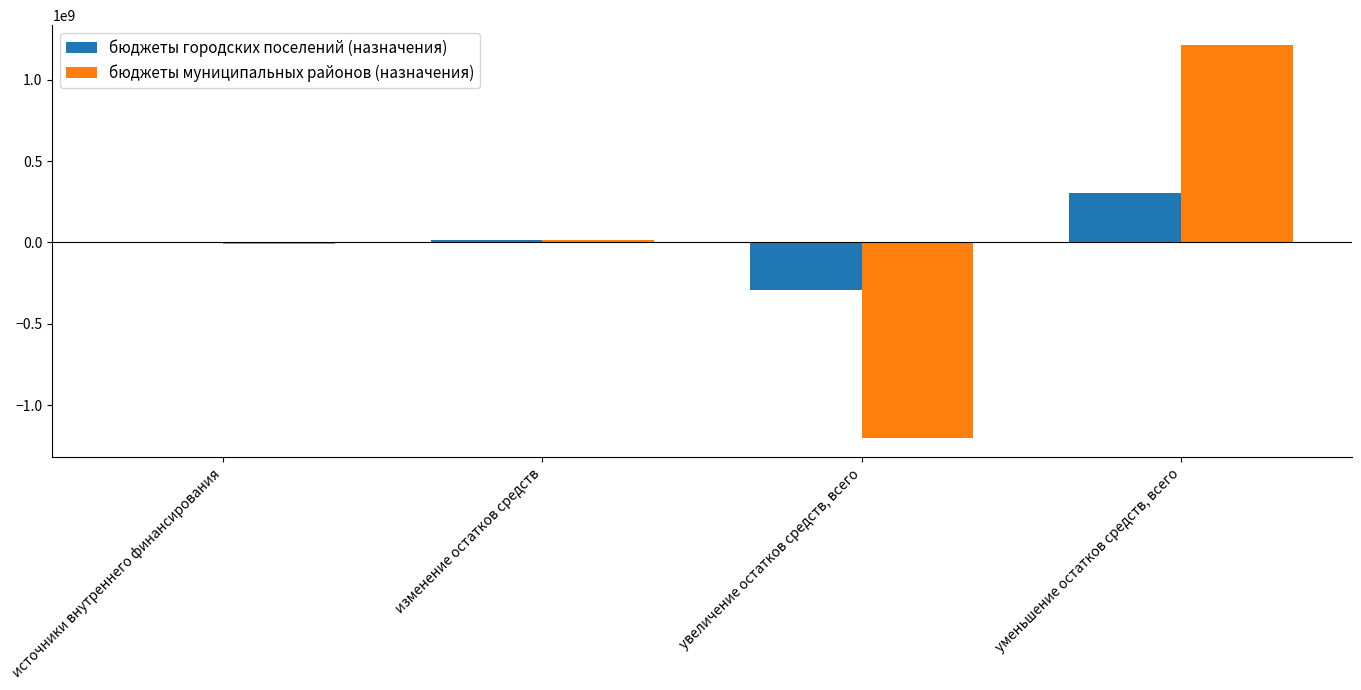

Reading left to right, extract all data points from this chart.

бюджеты городских поселений (назначения): 0.0	13412904.7	-293103905.2	306516810.0
бюджеты муниципальных районов (назначения): -12000000.0	13177113.9	-1199562039.7	1214652049.4